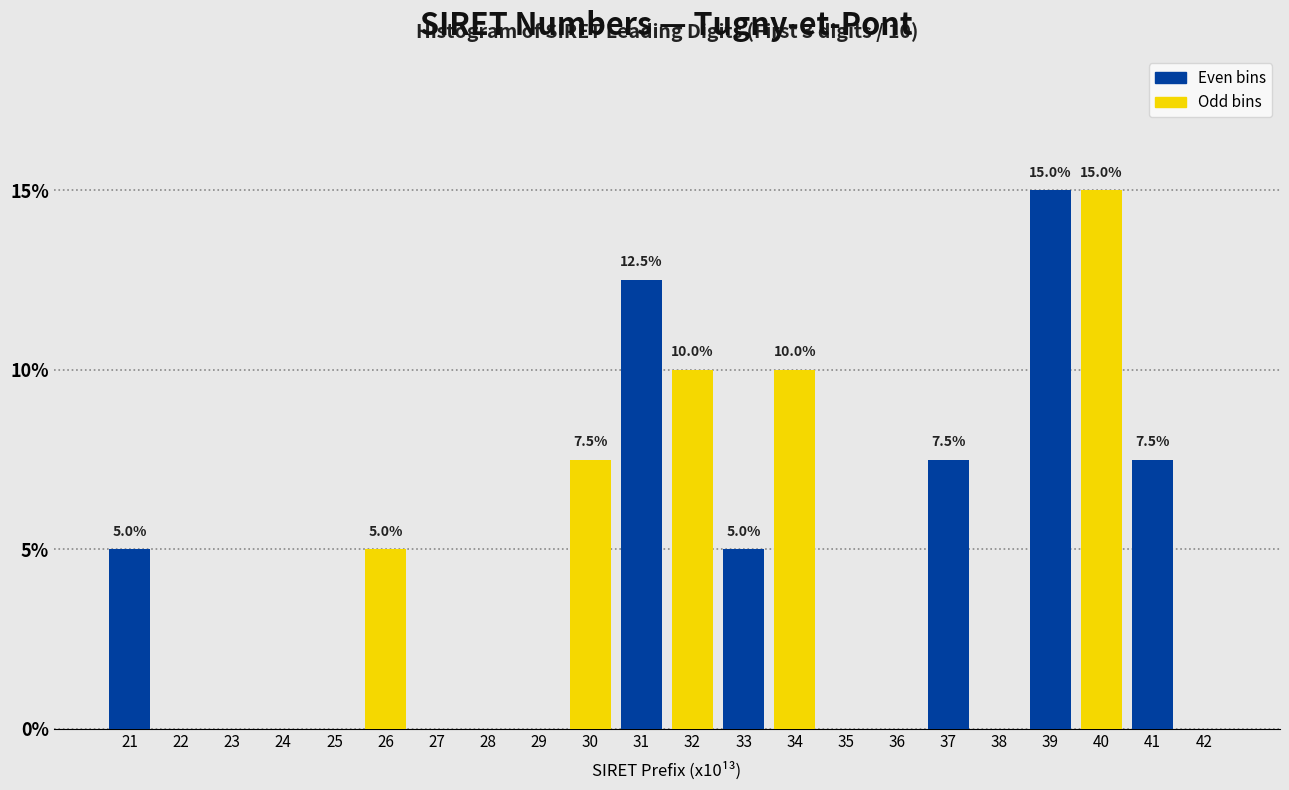

Reading left to right, list all the values displayed in this chart.

21=5.0	22=0.0	23=0.0	24=0.0	25=0.0	26=5.0	27=0.0	28=0.0	29=0.0	30=7.5	31=12.5	32=10.0	33=5.0	34=10.0	35=0.0	36=0.0	37=7.5	38=0.0	39=15.0	40=15.0	41=7.5	42=0.0